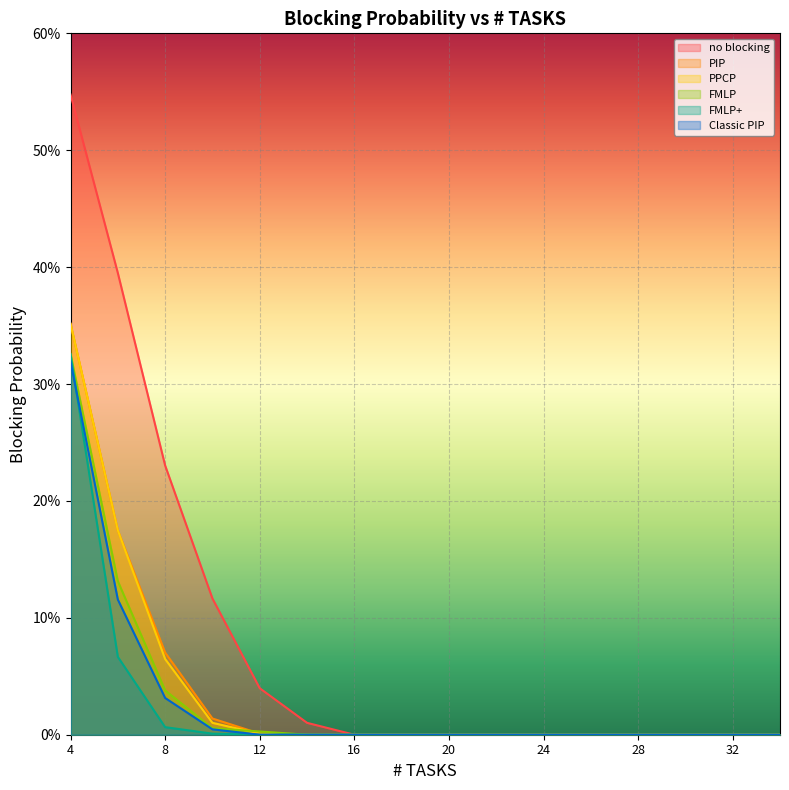

Reading left to right, transcribe all the data shown in this chart.

no blocking: 4=0.5	6=0.4	8=0.2	10=0.1	12=0.0	14=0.0	16=0.0	18=0.0	20=0.0	22=0.0	24=0.0	26=0.0	28=0.0	30=0.0	32=0.0	34=0.0
PIP: 4=0.4	6=0.2	8=0.1	10=0.0	12=0.0	14=0.0	16=0.0	18=0.0	20=0.0	22=0.0	24=0.0	26=0.0	28=0.0	30=0.0	32=0.0	34=0.0
PPCP: 4=0.4	6=0.2	8=0.1	10=0.0	12=0.0	14=0.0	16=0.0	18=0.0	20=0.0	22=0.0	24=0.0	26=0.0	28=0.0	30=0.0	32=0.0	34=0.0
FMLP: 4=0.3	6=0.1	8=0.0	10=0.0	12=0.0	14=0.0	16=0.0	18=0.0	20=0.0	22=0.0	24=0.0	26=0.0	28=0.0	30=0.0	32=0.0	34=0.0
FMLP+: 4=0.3	6=0.1	8=0.0	10=0.0	12=0.0	14=0.0	16=0.0	18=0.0	20=0.0	22=0.0	24=0.0	26=0.0	28=0.0	30=0.0	32=0.0	34=0.0
Classic PIP: 4=0.3	6=0.1	8=0.0	10=0.0	12=0.0	14=0.0	16=0.0	18=0.0	20=0.0	22=0.0	24=0.0	26=0.0	28=0.0	30=0.0	32=0.0	34=0.0